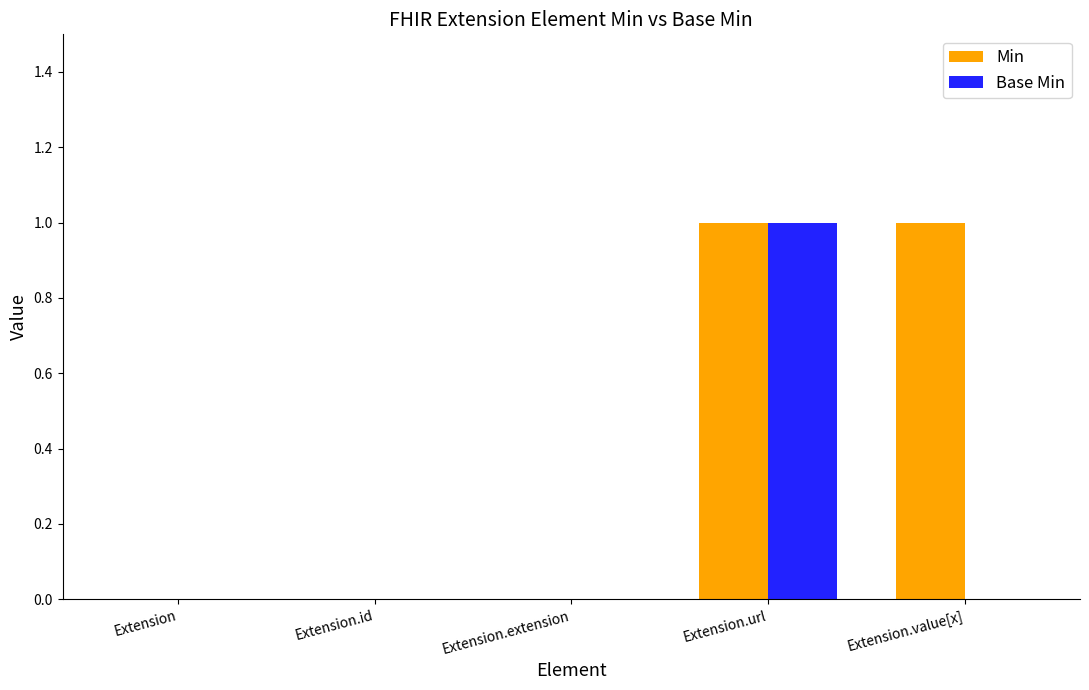

Reading left to right, list all the values displayed in this chart.

Min: 0	0	0	1	1
Base Min: 0	0	0	1	0